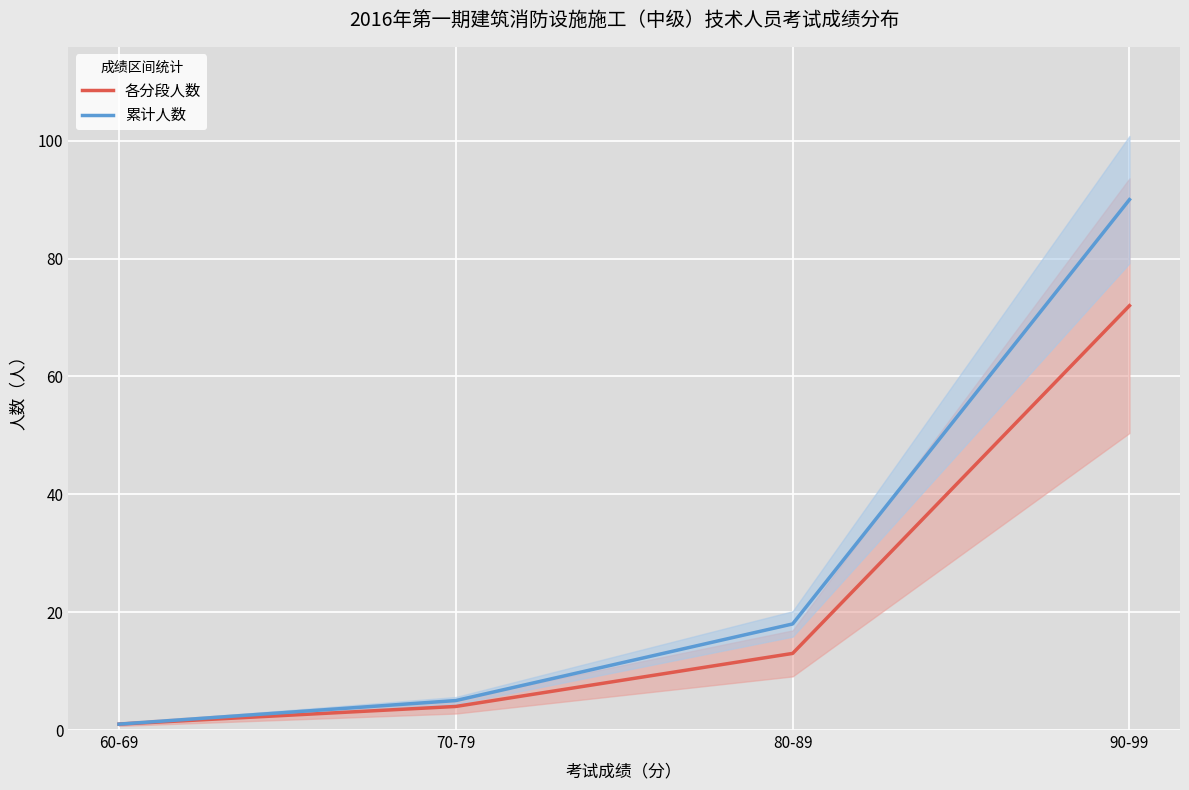

What position from the left is 80-89?

3